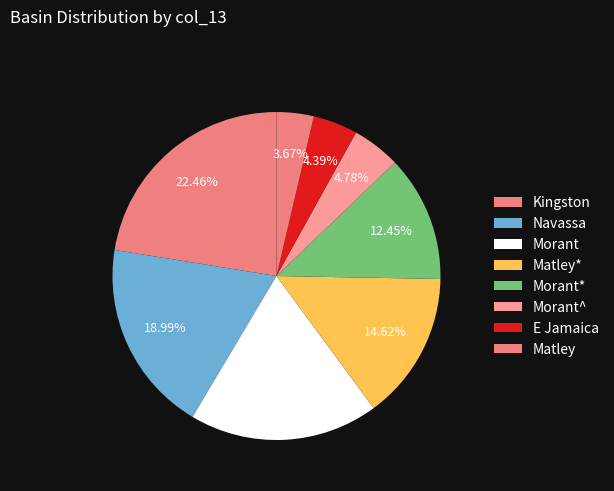

How many slices are in this pie chart?

8